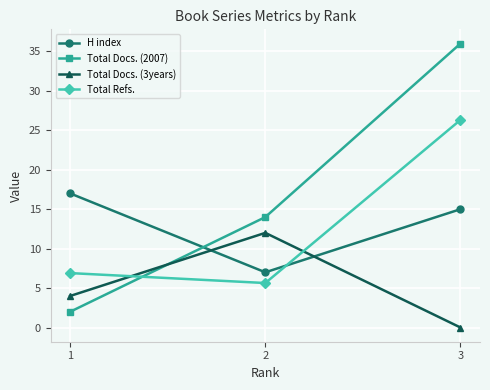

Which category has the highest value across all series?

3